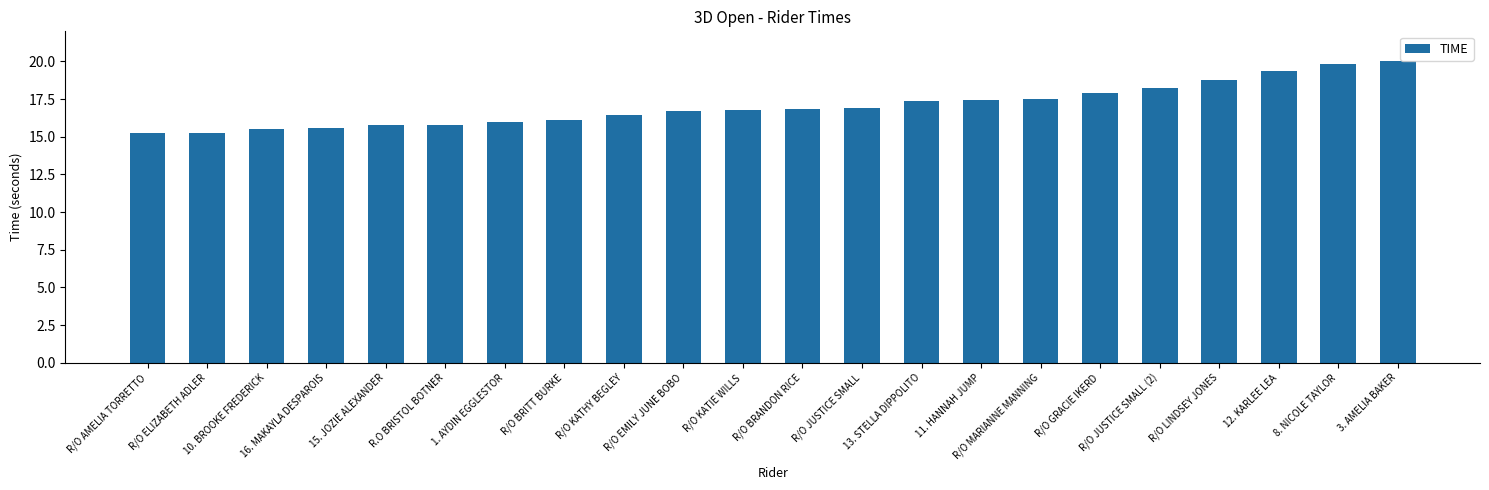

The chart shows a value of 16.7 at R/O EMILY JUNE BOBO. True or false?

True